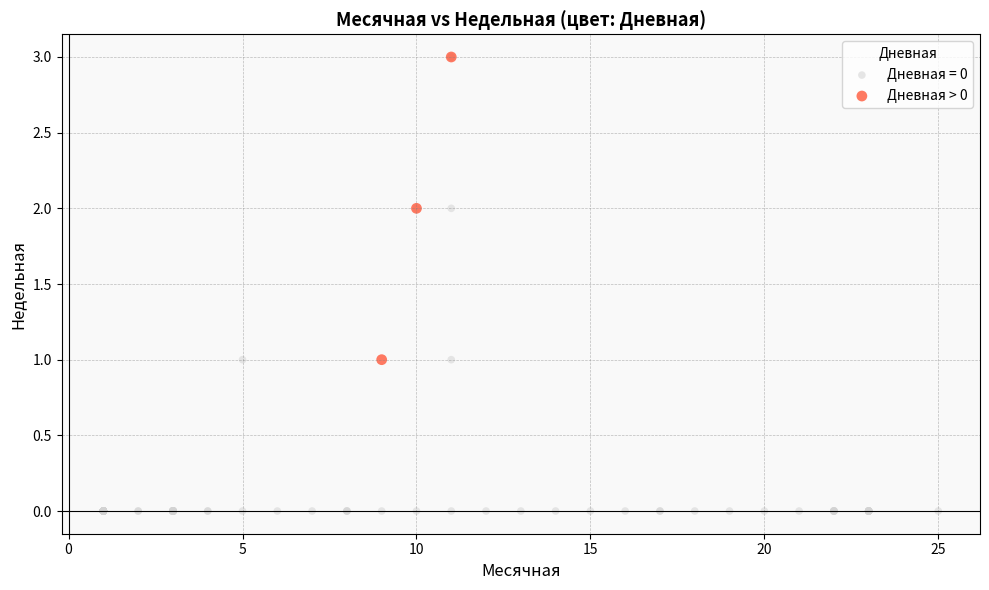

Which series contains the lowest Y value?

Дневная = 0